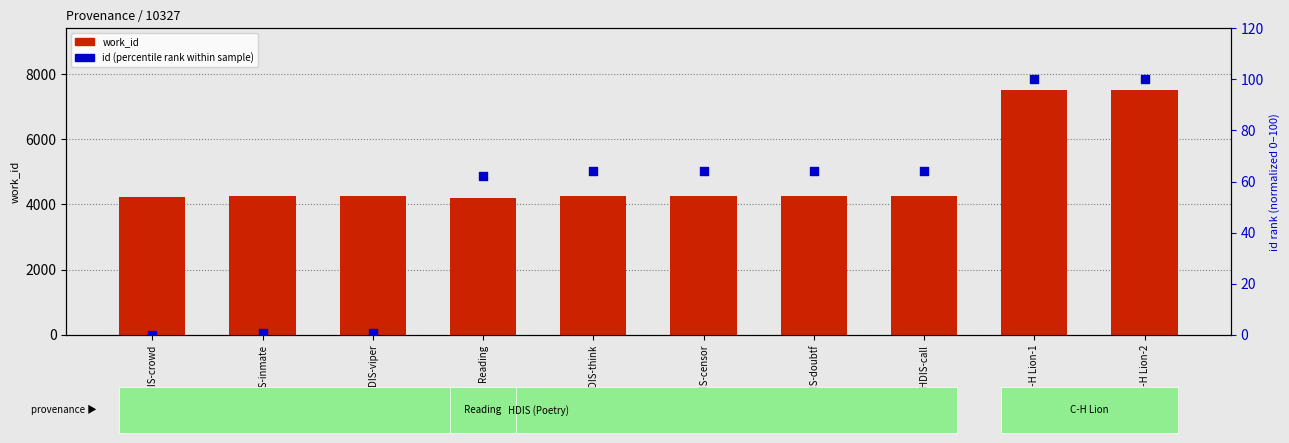

What are all the series names shown in the legend?

work_id, id (percentile rank)